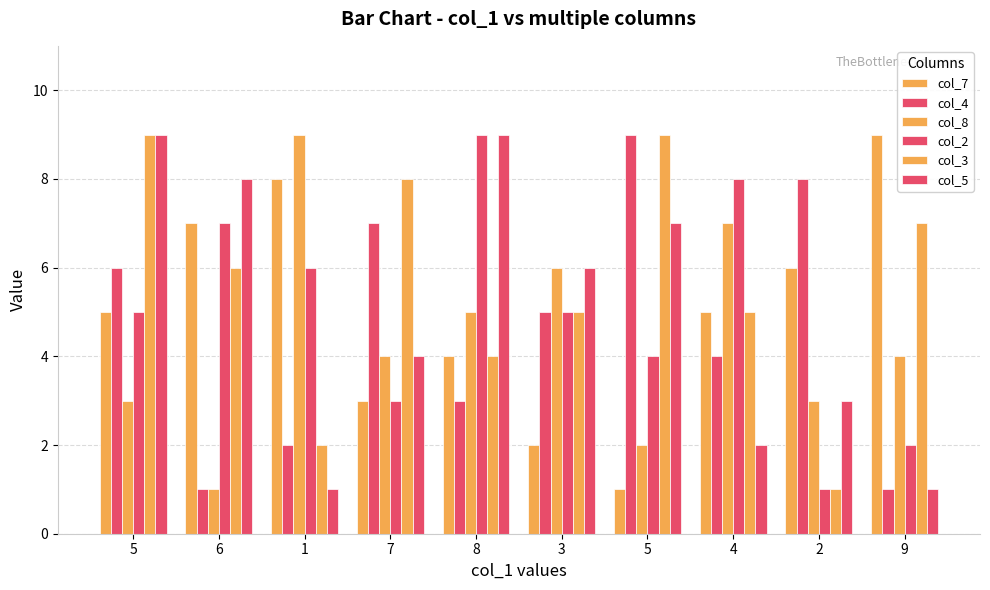

How many bars are there in total?

60